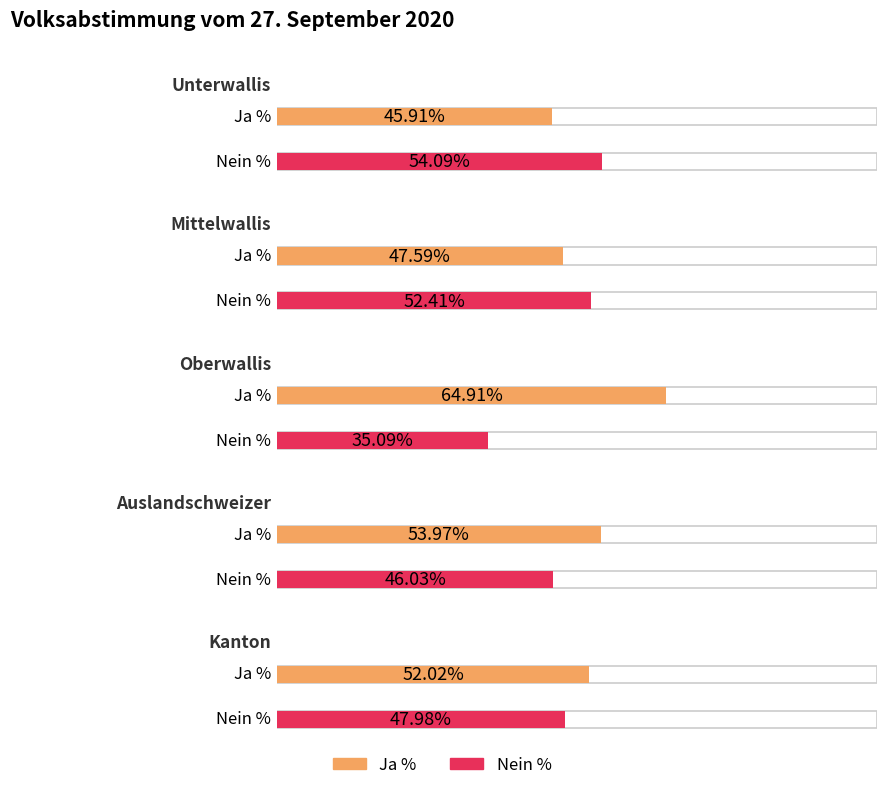

What is the label of the 3rd bar from the left?

Oberwallis